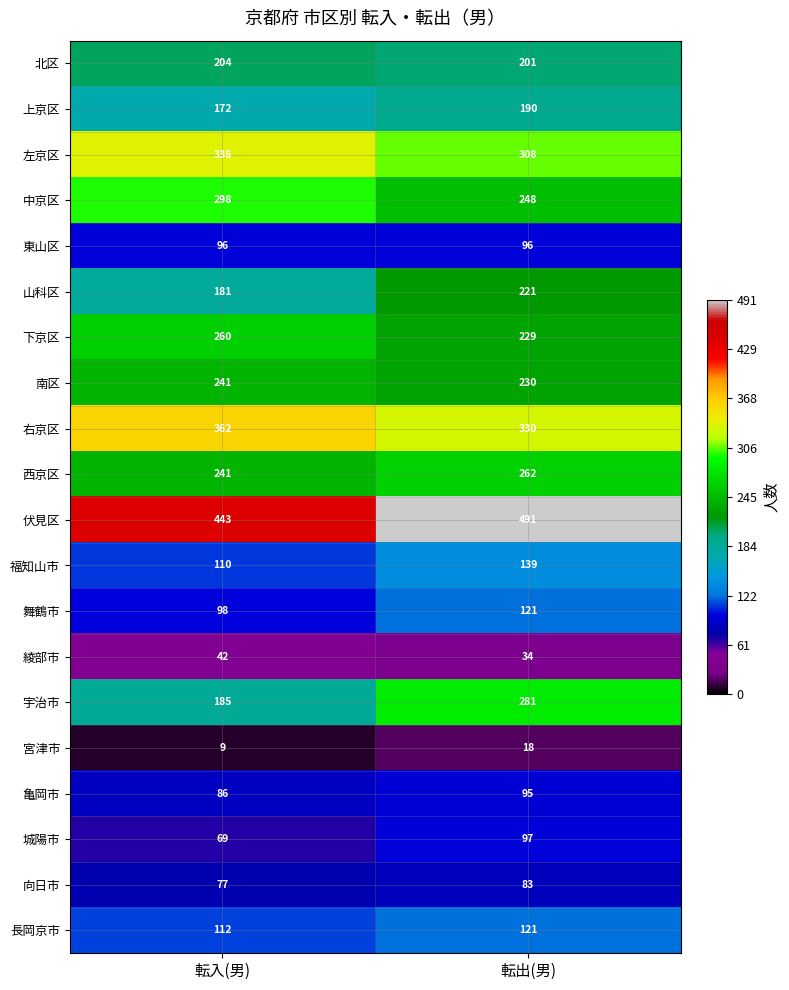

Which series changed the most between 転入(男) and 転出(男)?

宇治市